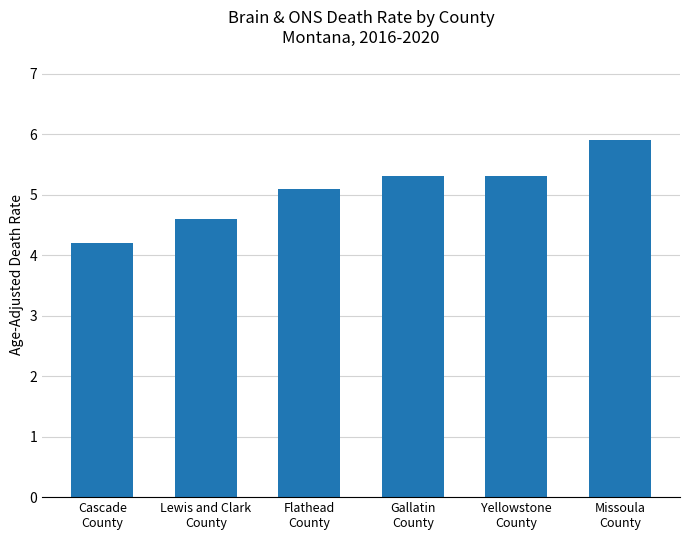

What is the value of the 3rd bar from the left?

5.1